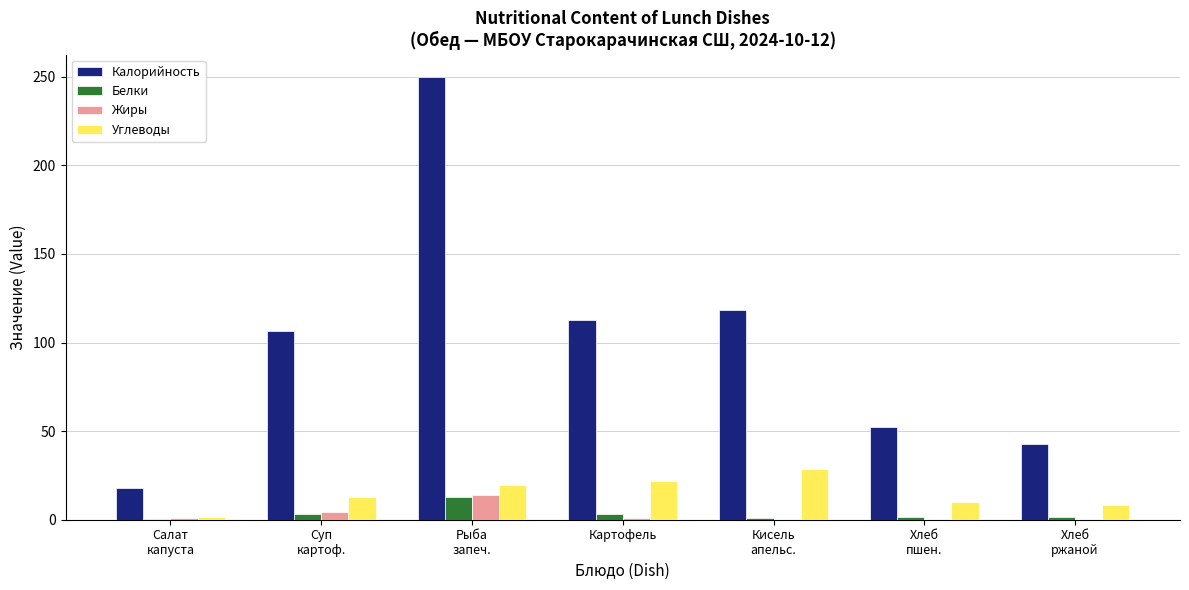

Which series has the largest total across all categories?

Калорийность